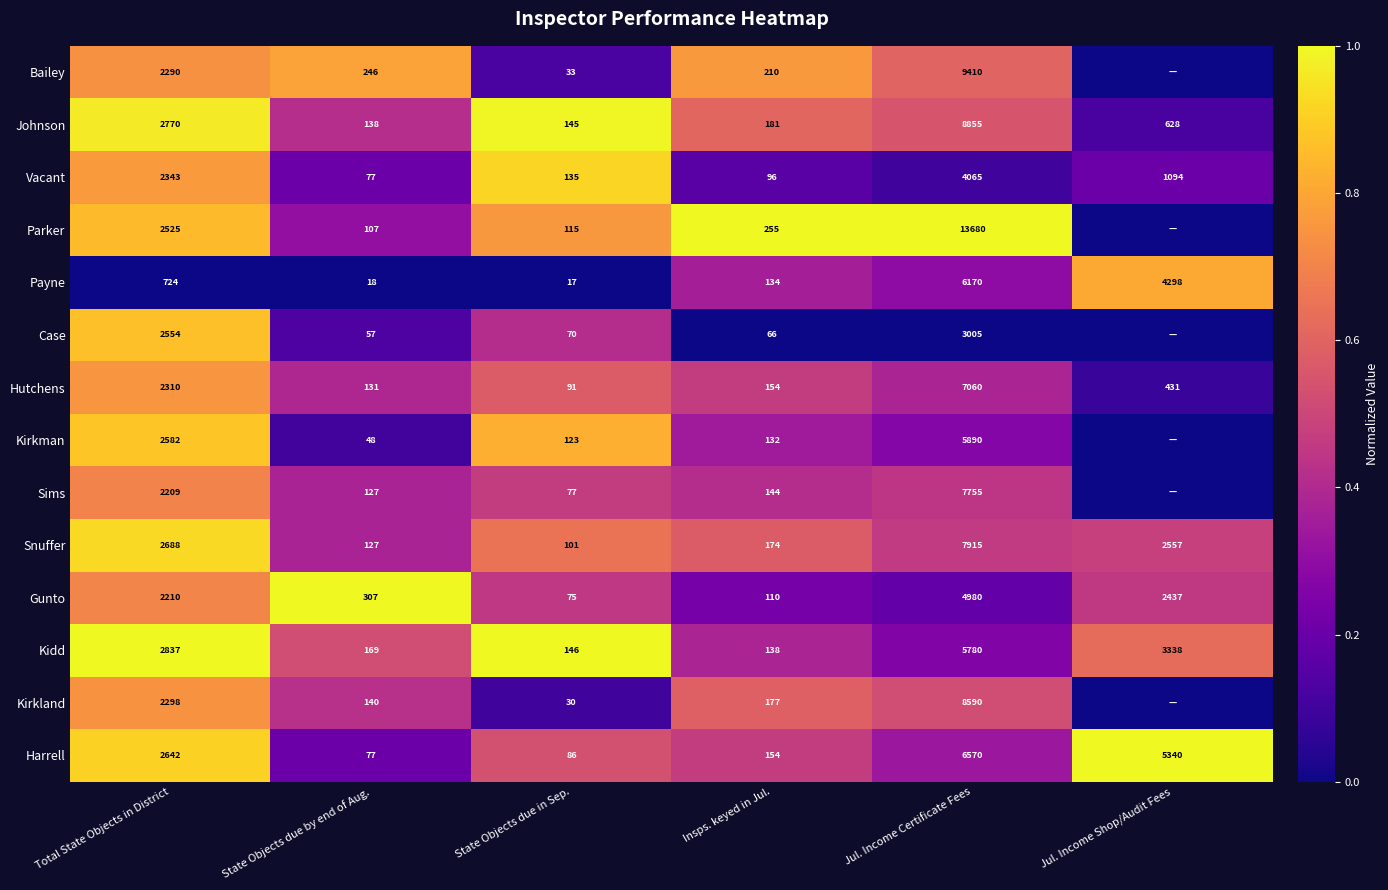

The value of Hutchens at State Objects due by end of Aug. is 131. True or false?

True